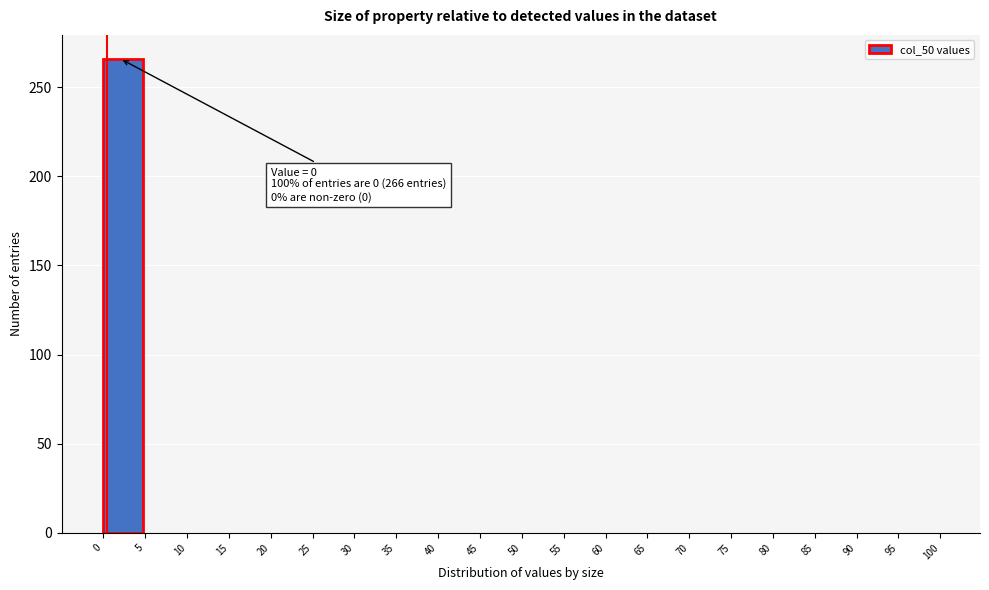

Over which range of the x-axis is the bar tallest?

0 to 5